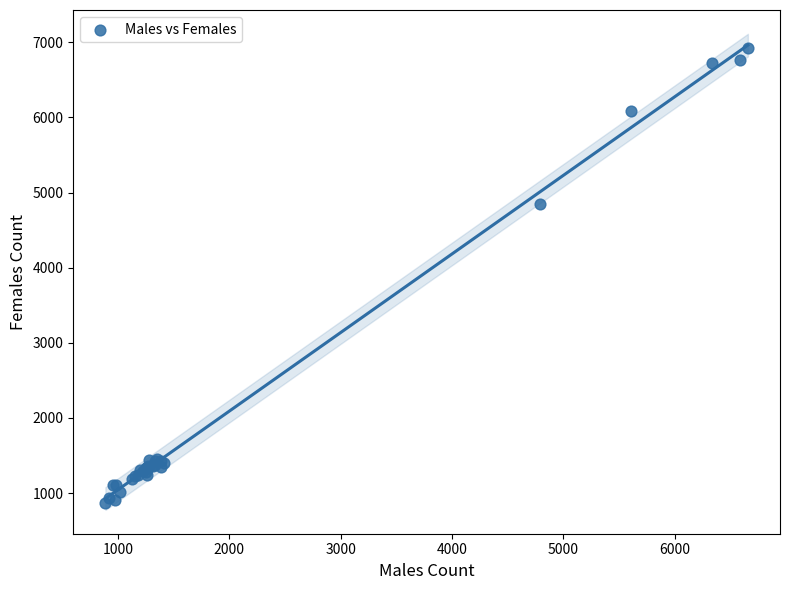

What Y value in the scatter plot is closest to 3898?

4846